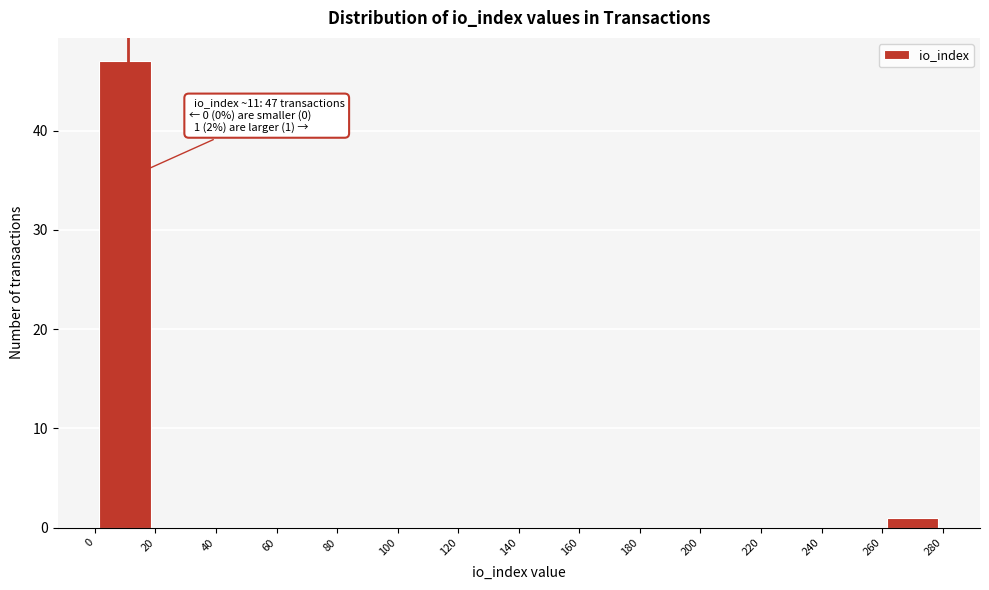

Over which range of the x-axis is the bar tallest?

0 to 20